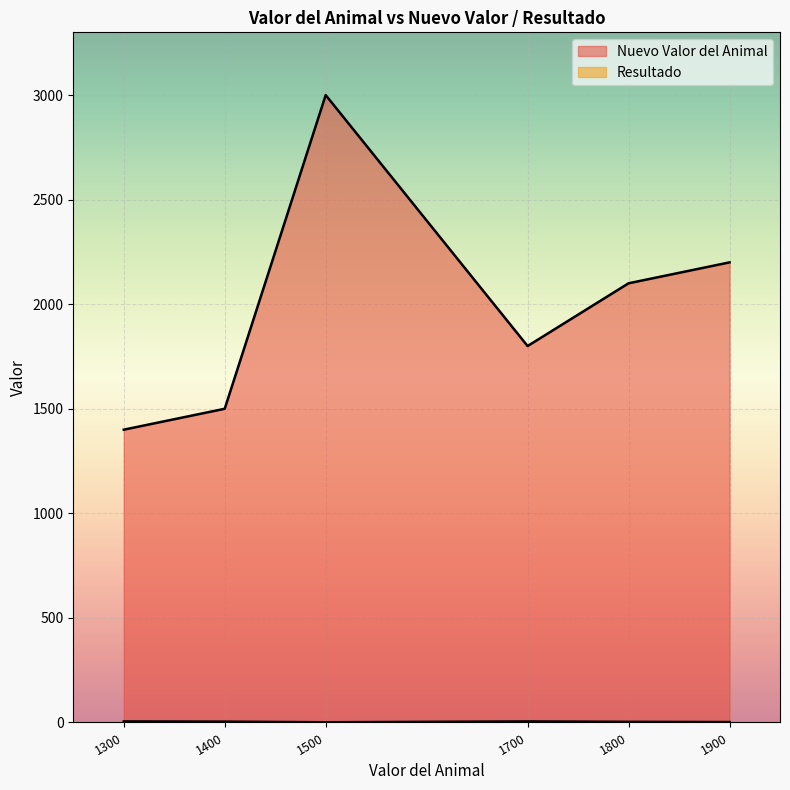

True or false: Nuevo Valor del Animal has a value of 2559 at Doberman.

False